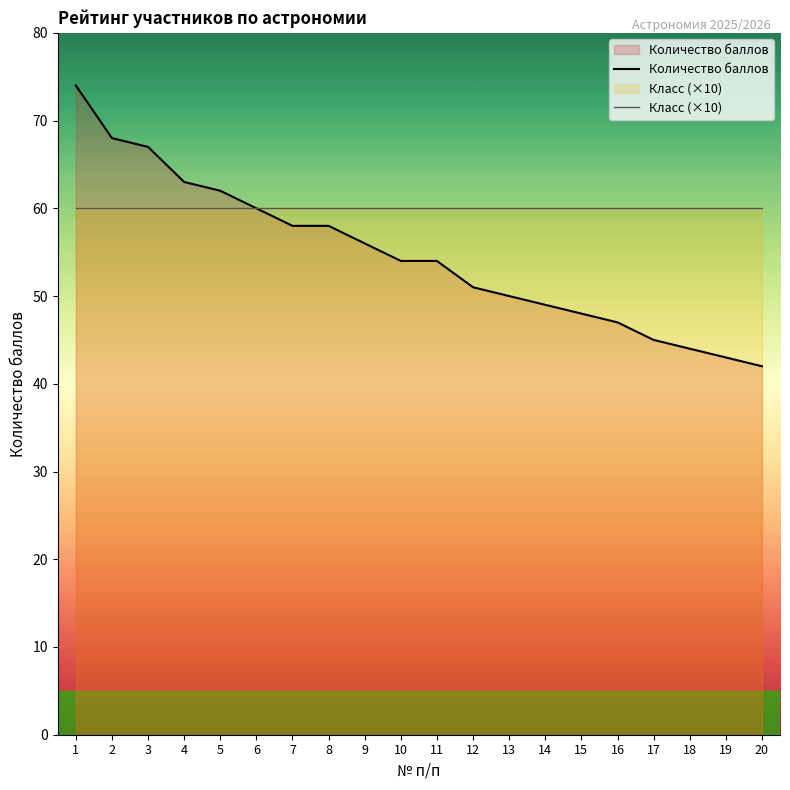

Where is Количество баллов nearest to the value 58?

7